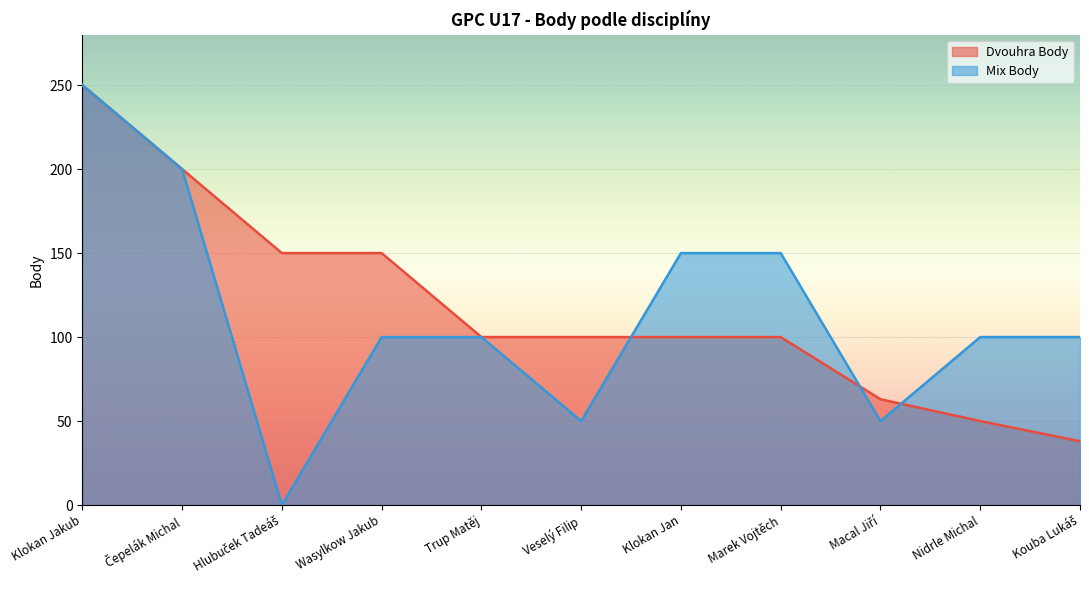

Is the value of Mix Body at Kouba Lukáš greater than the value of Dvouhra Body at Kouba Lukáš?

Yes